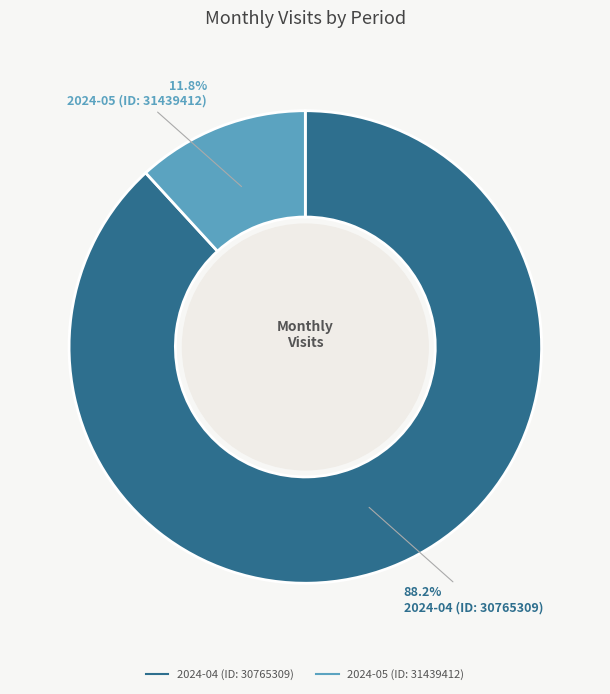

Is it true that 2024-04 (ID: 30765309) is 94% of the pie?

False